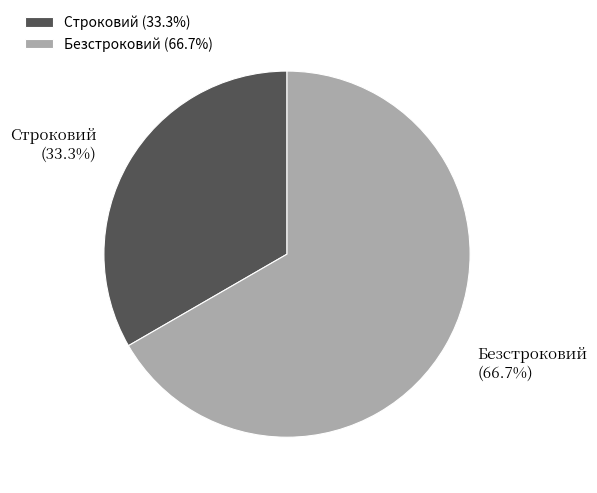

To the nearest percent, what is the difference between the largest and smallest slice percentages?

33%